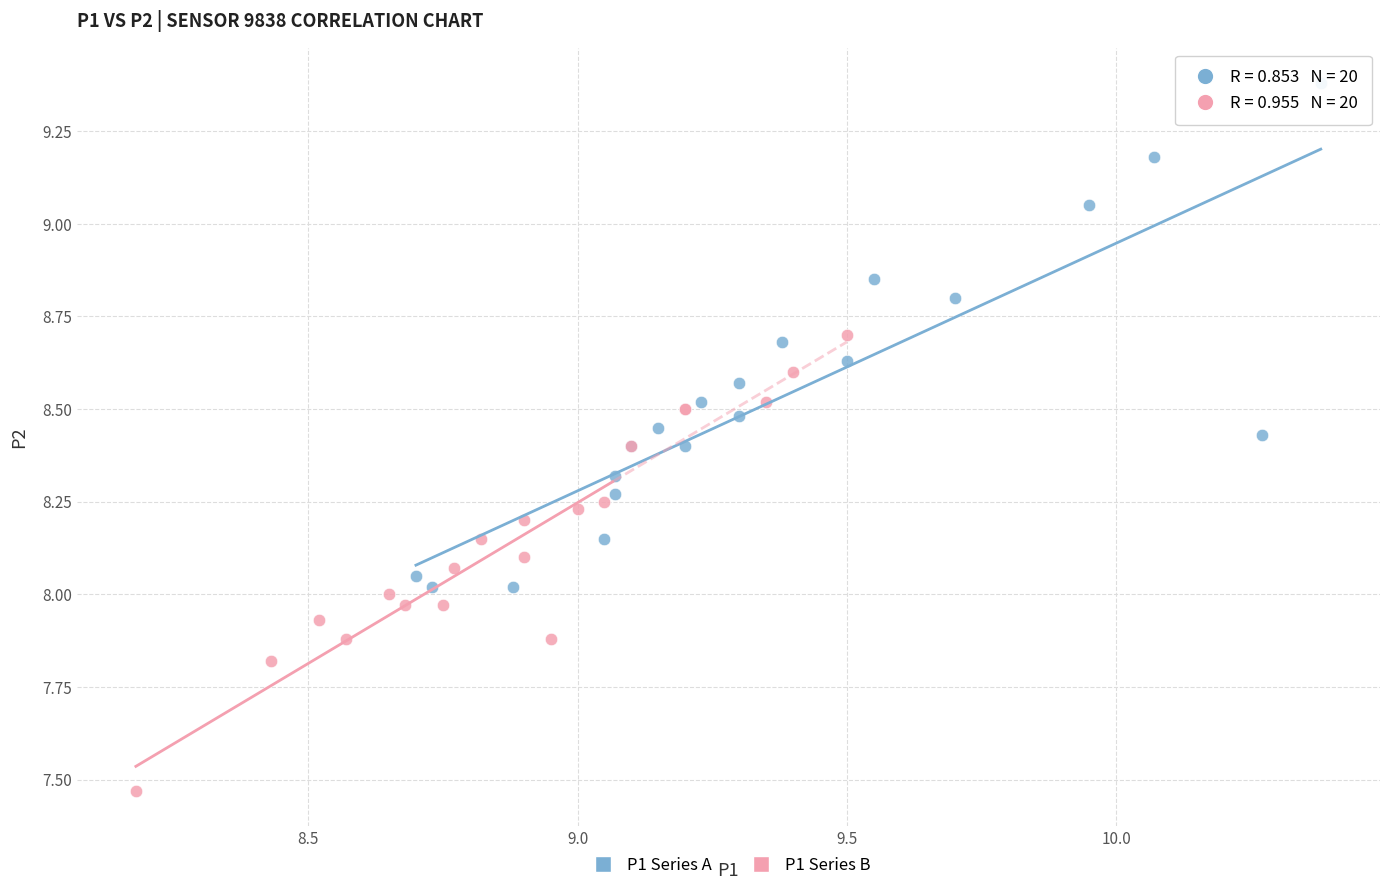

Which series reaches the maximum Y coordinate?

P1 Series A